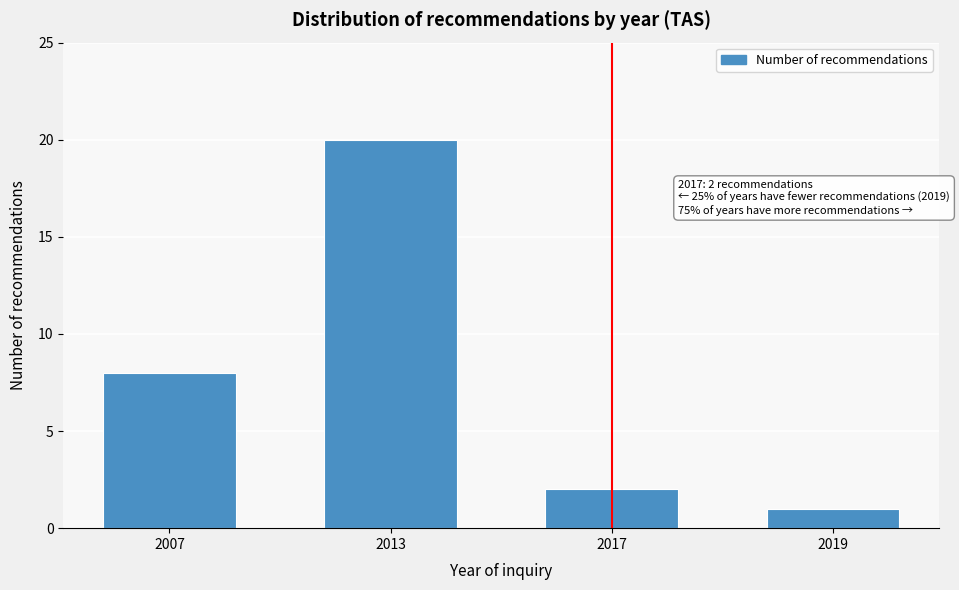

Reading right to left, transcribe all the data shown in this chart.

2019=1	2017=2	2013=20	2007=8